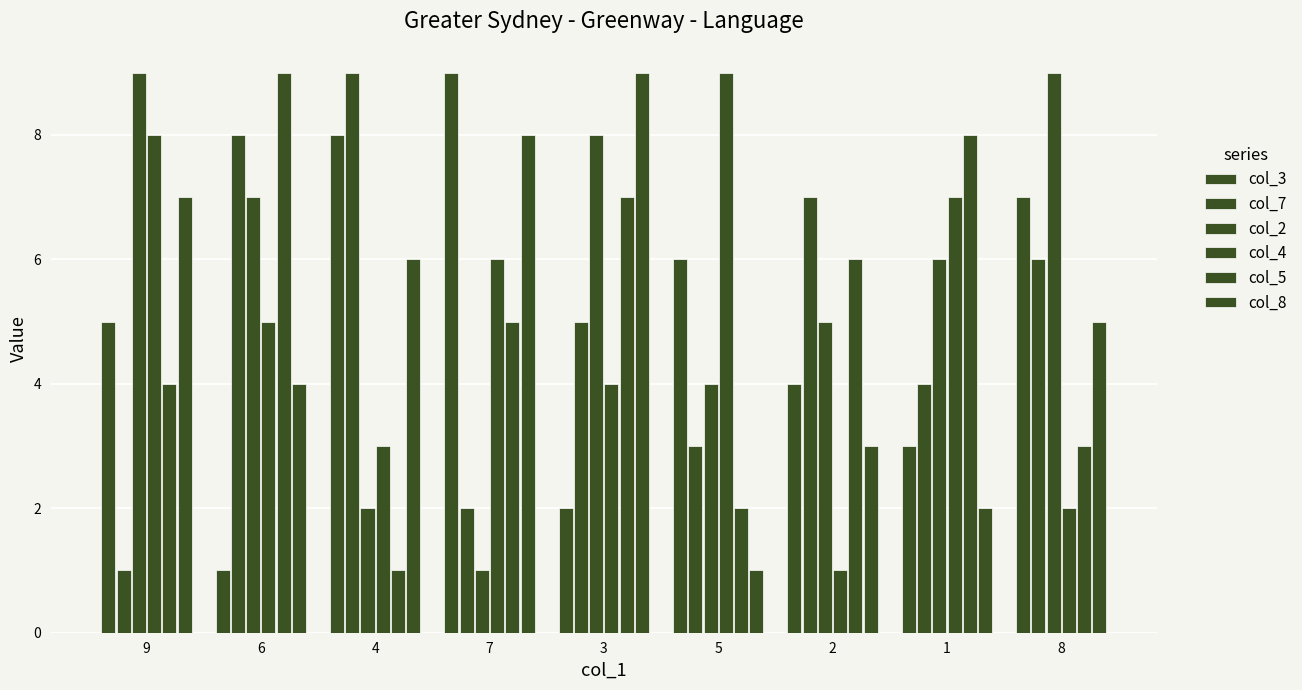

Which series has the largest range (max minus min)?

col_3